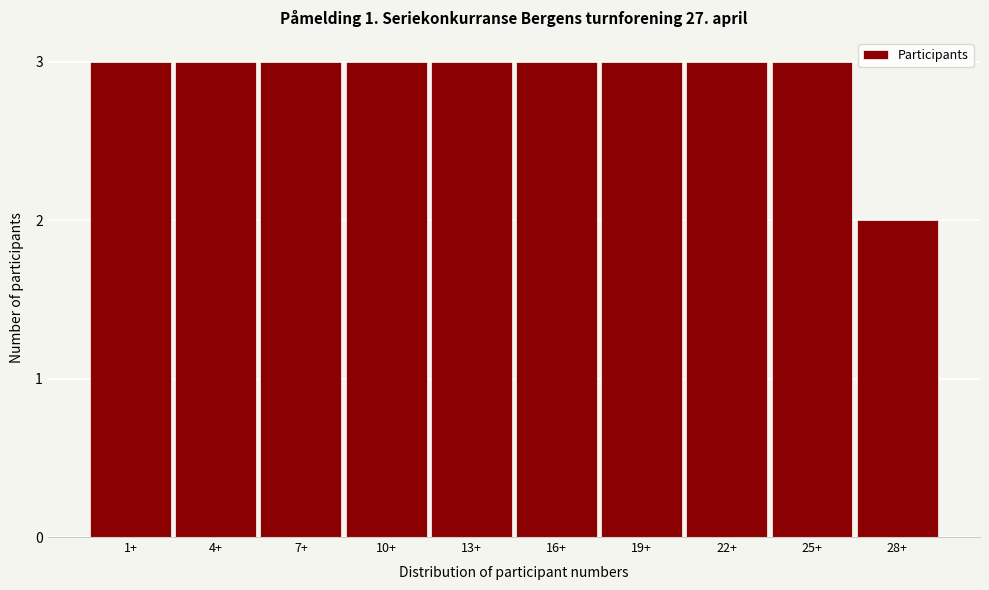

Reading left to right, list all the values displayed in this chart.

1+=3	4+=3	7+=3	10+=3	13+=3	16+=3	19+=3	22+=3	25+=3	28+=2